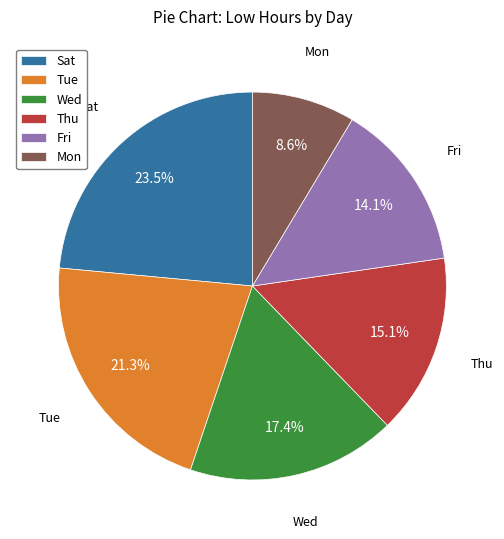

Combined, do Mon and Thu account for over 50%?

No